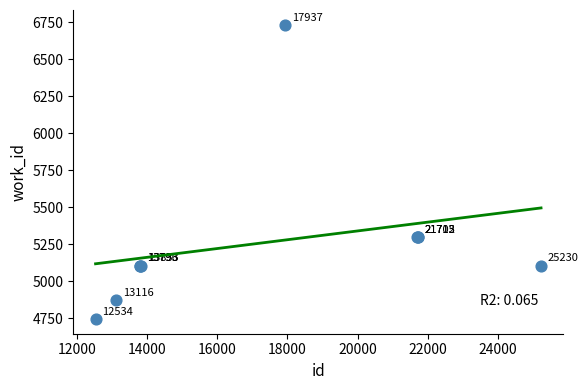

What Y value in the scatter plot is closest to 5740?

5298